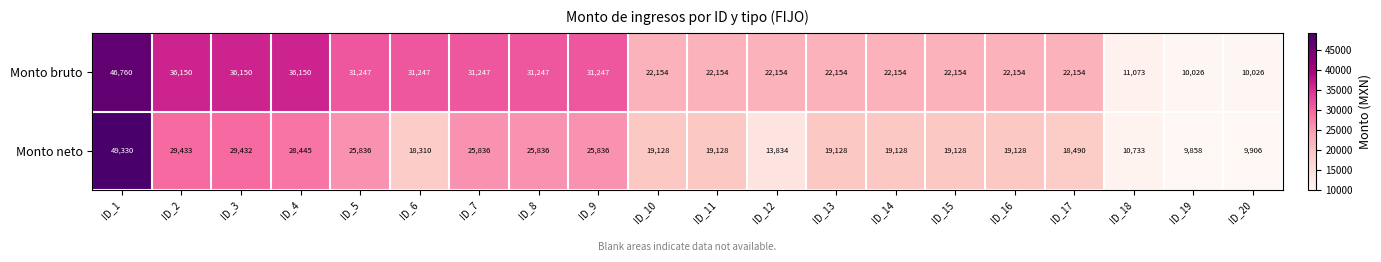

Between ID_15 and ID_18, which series saw the biggest shift?

Monto bruto